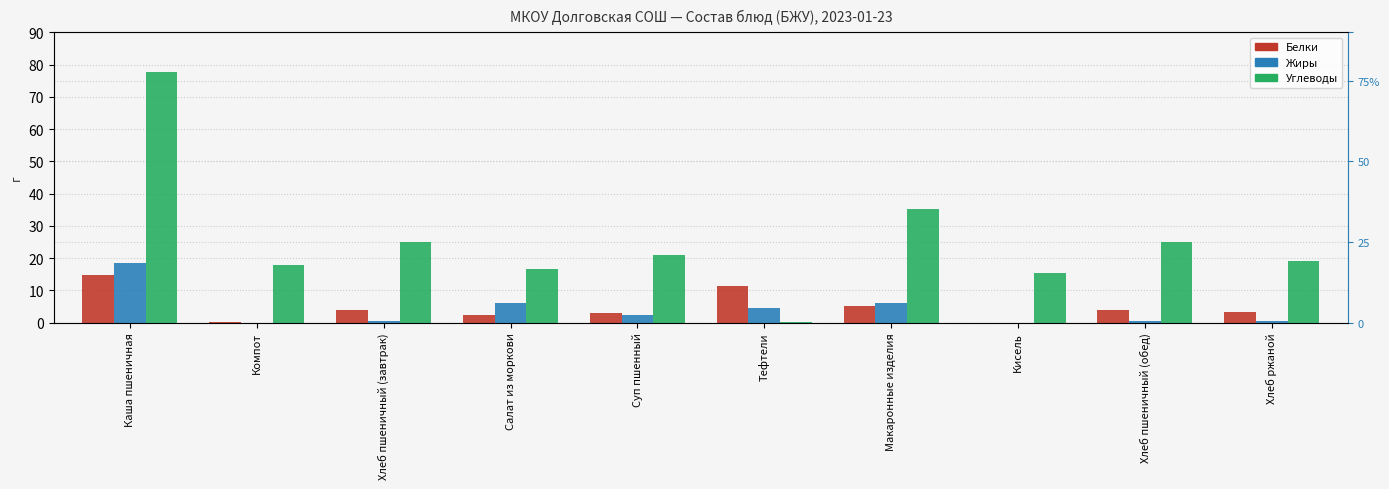

Between Суп пшенный and Хлеб пшеничный (обед), which is larger?

Хлеб пшеничный (обед)